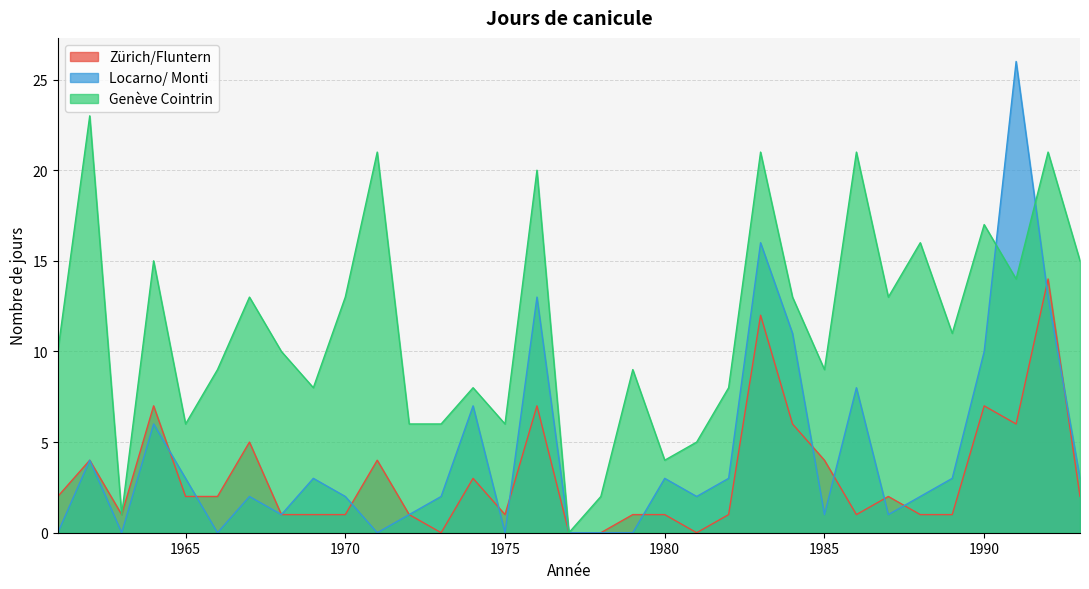

What is the difference between the highest and lowest values at 1988?

15